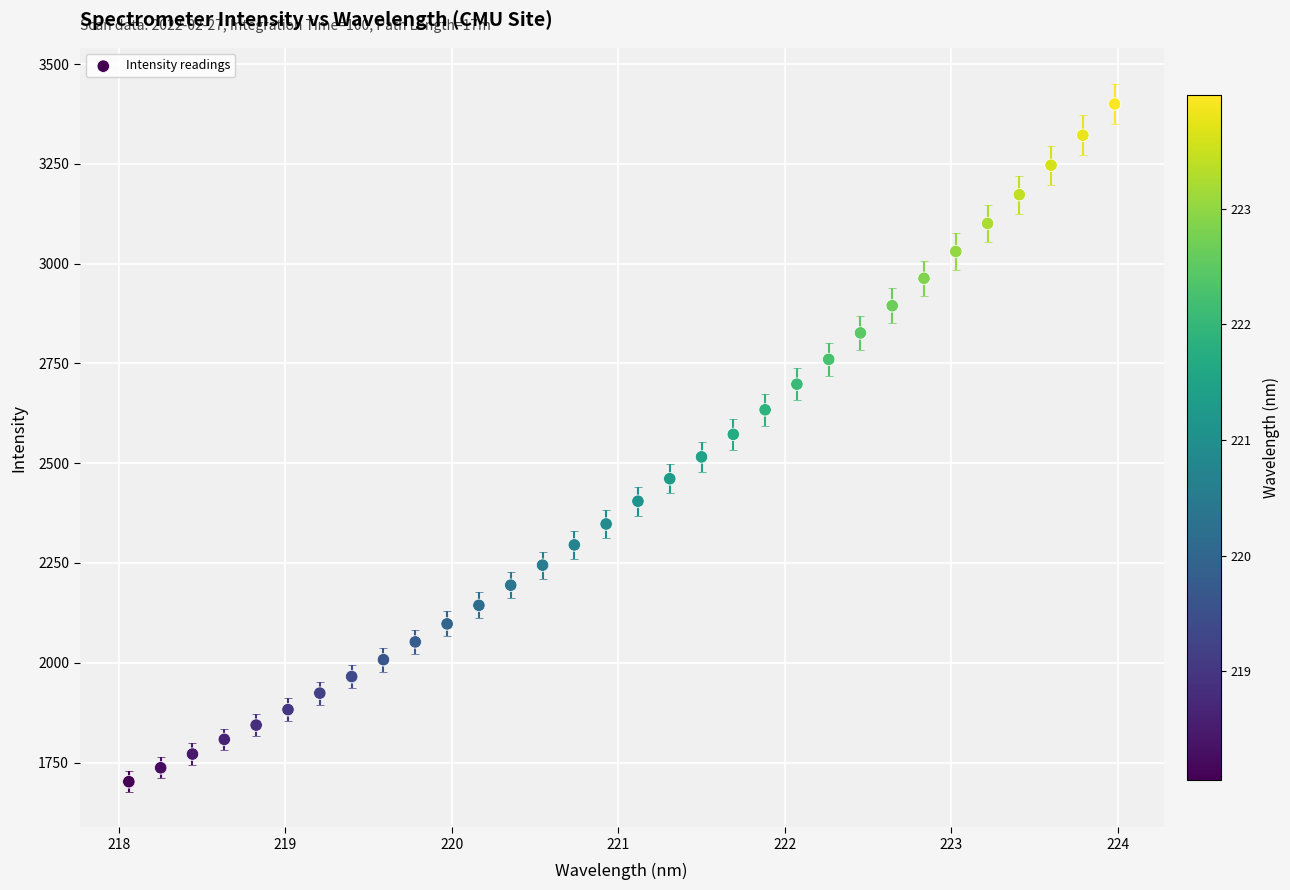

What is the range of X values (max minus min)?

5.9